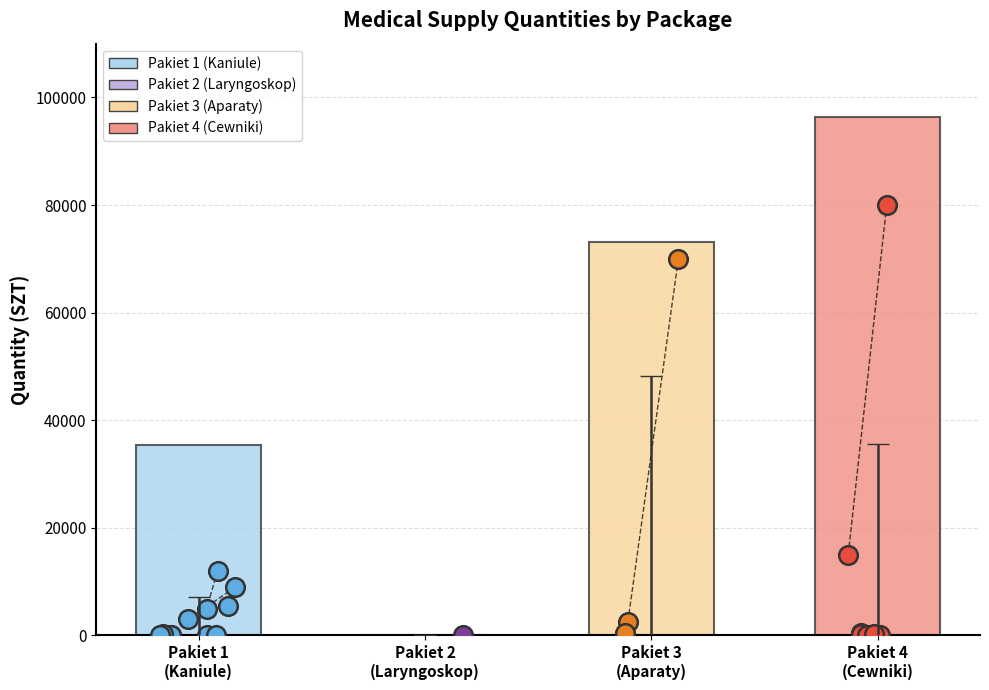

Which series contains the highest Y value?

Pakiet 4 - Cewniki